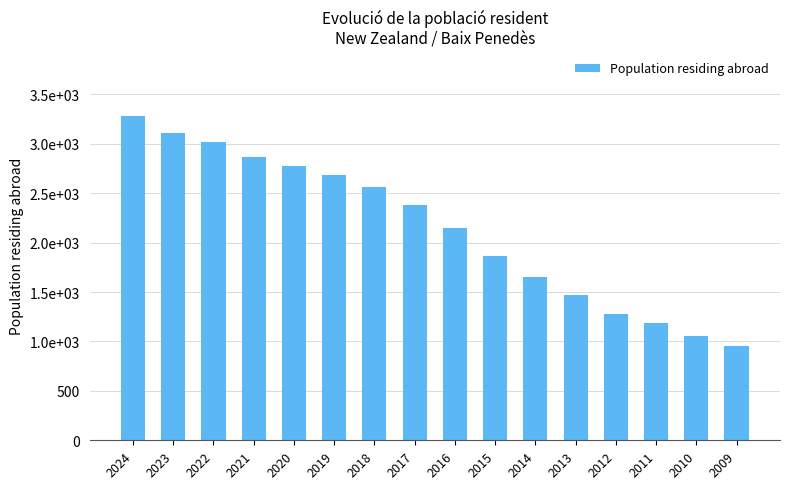

What is the difference between the second highest and minimum values?

2148